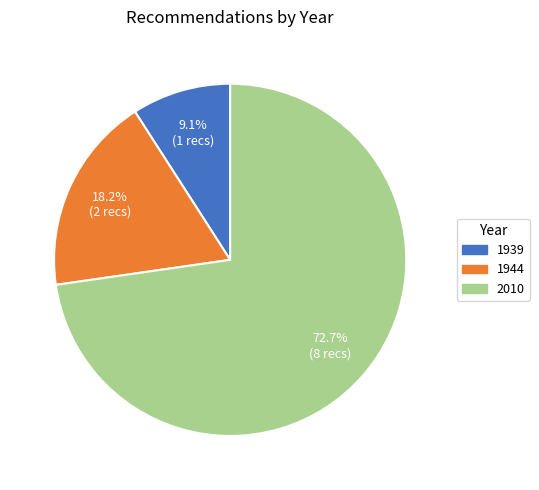

Which category accounts for the majority?

2010